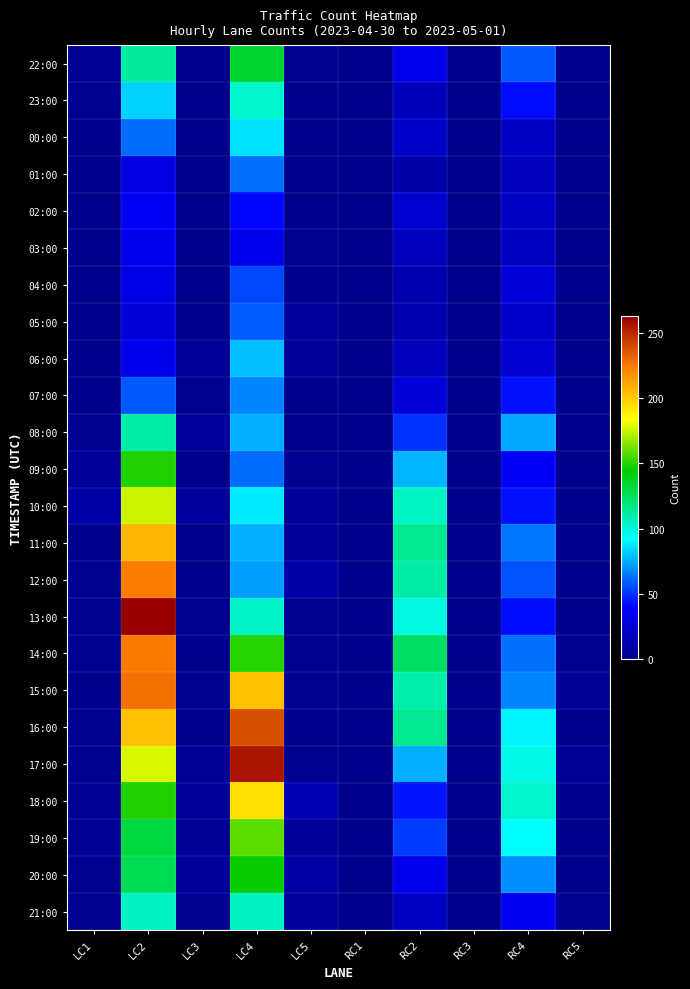

Which has a higher value, RC5 or LC1?

LC1